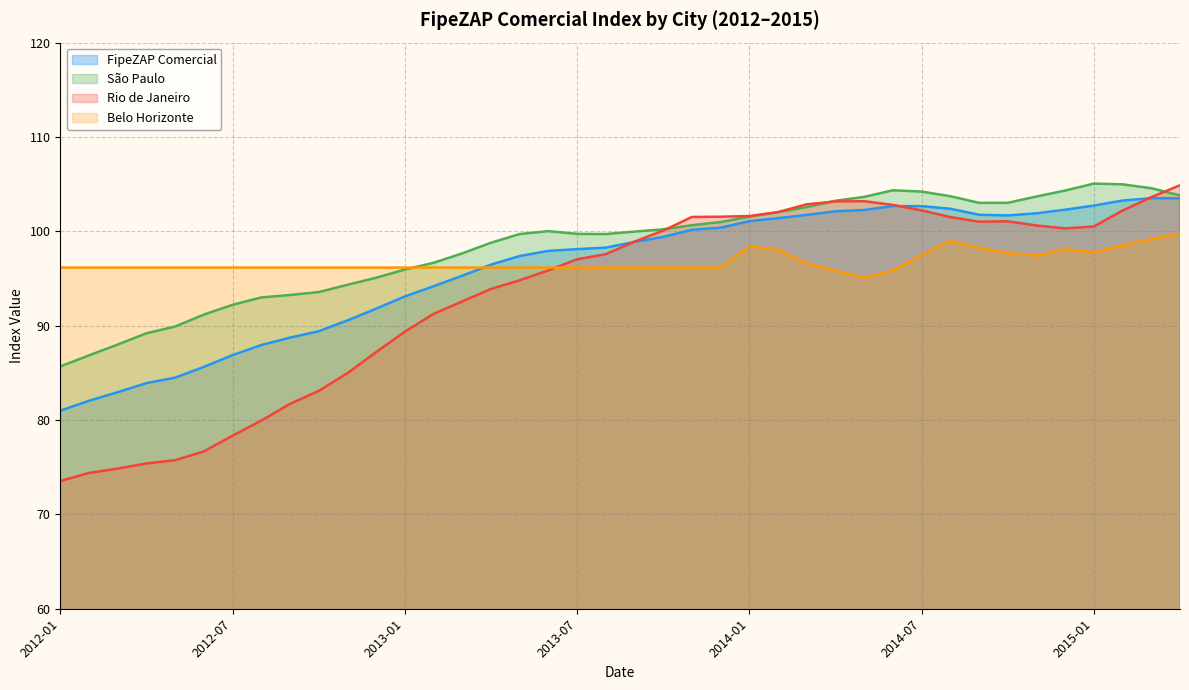

What are all the series names shown in the legend?

FipeZAP Comercial, São Paulo, Rio de Janeiro, Belo Horizonte